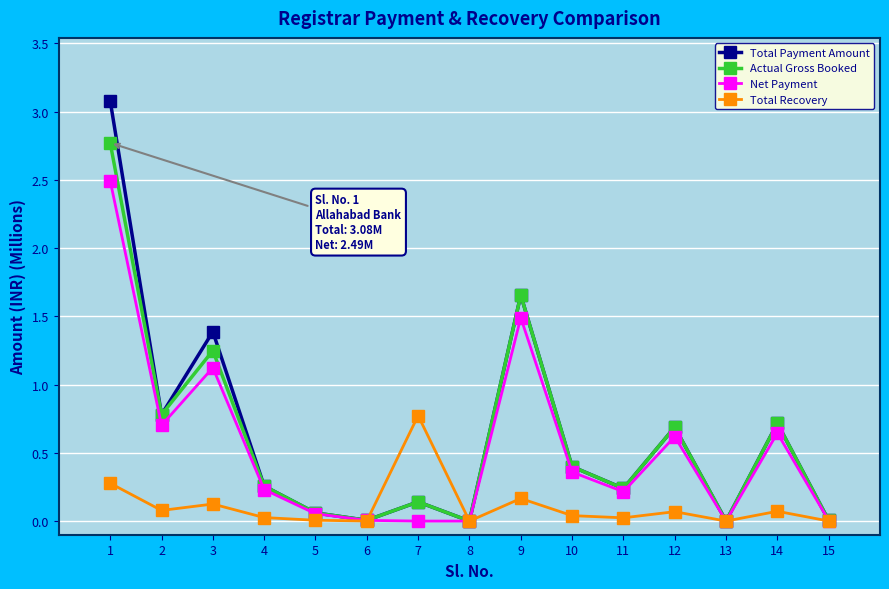

Rank the series by their maximum value, from highest to lowest.

Total Payment Amount, Actual Gross Booked, Net Payment, Total Recovery